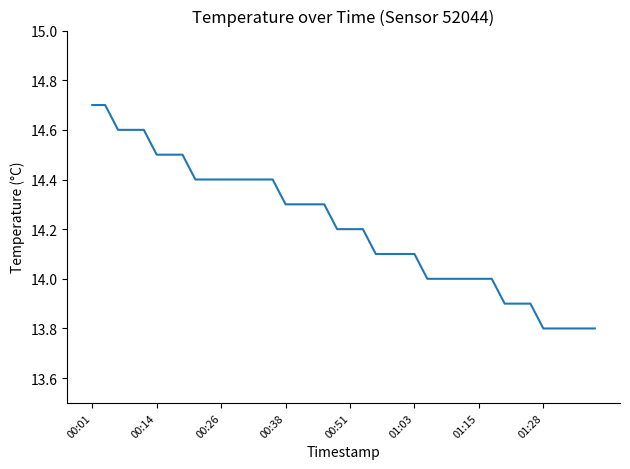

Count the values in the range 14 to 15.

32